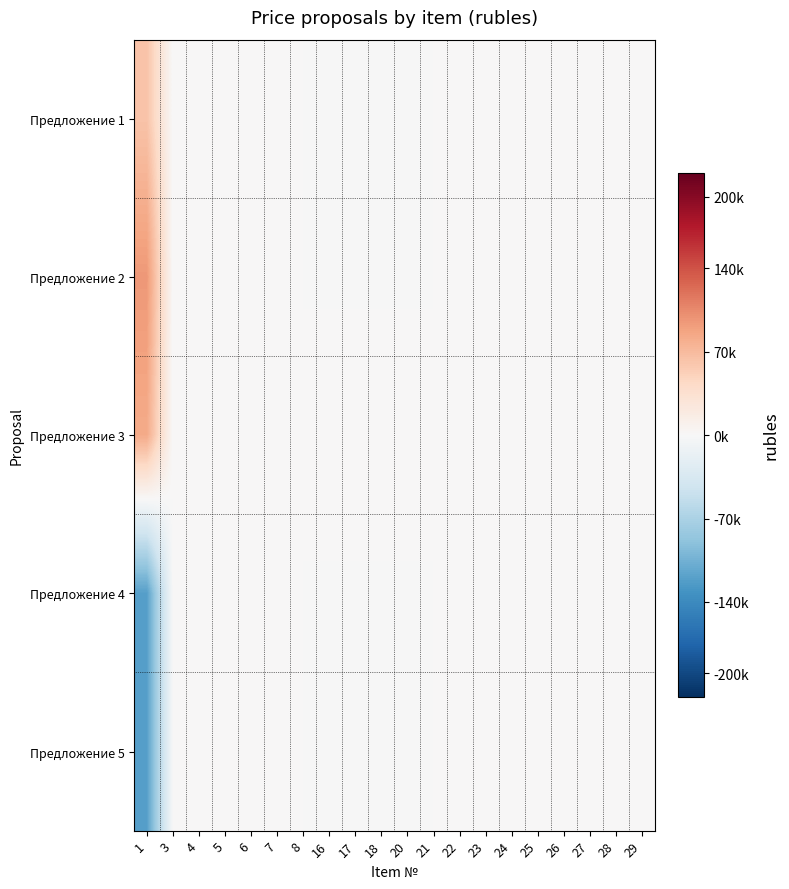

At how many categories does at least one series exceed 74180?

1